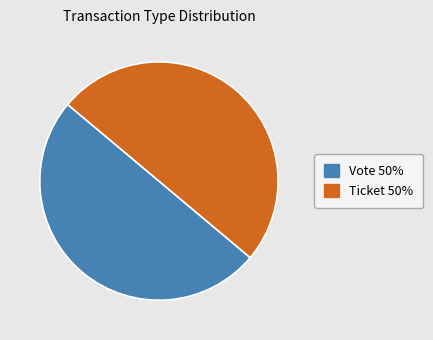

Which category has the smallest portion of the pie?

Ticket (io_index=0)